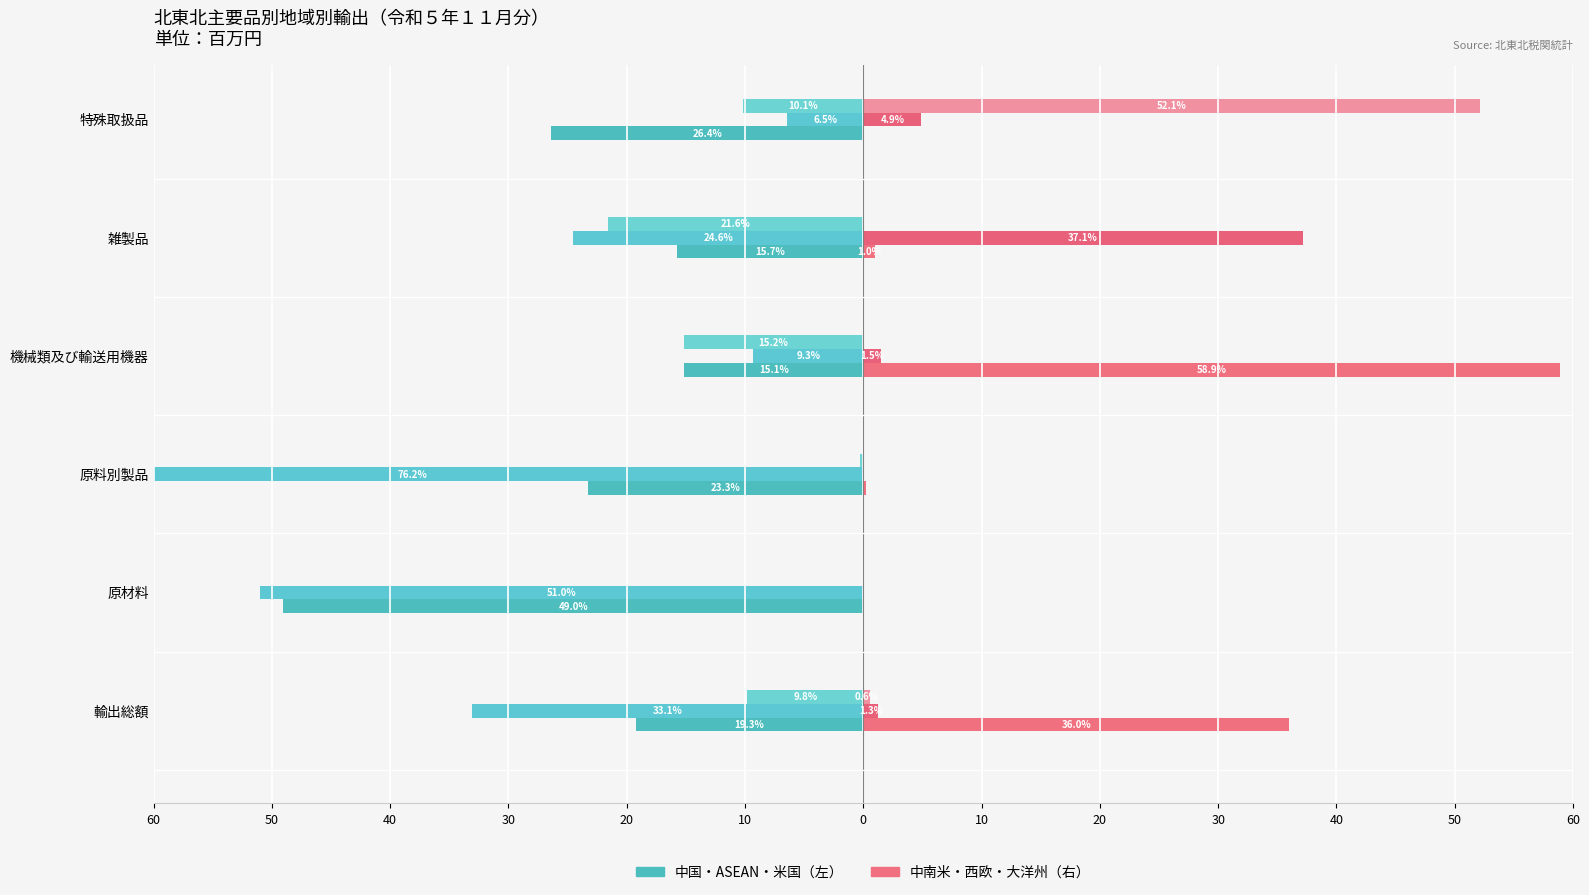

Are the bars horizontal?

Yes